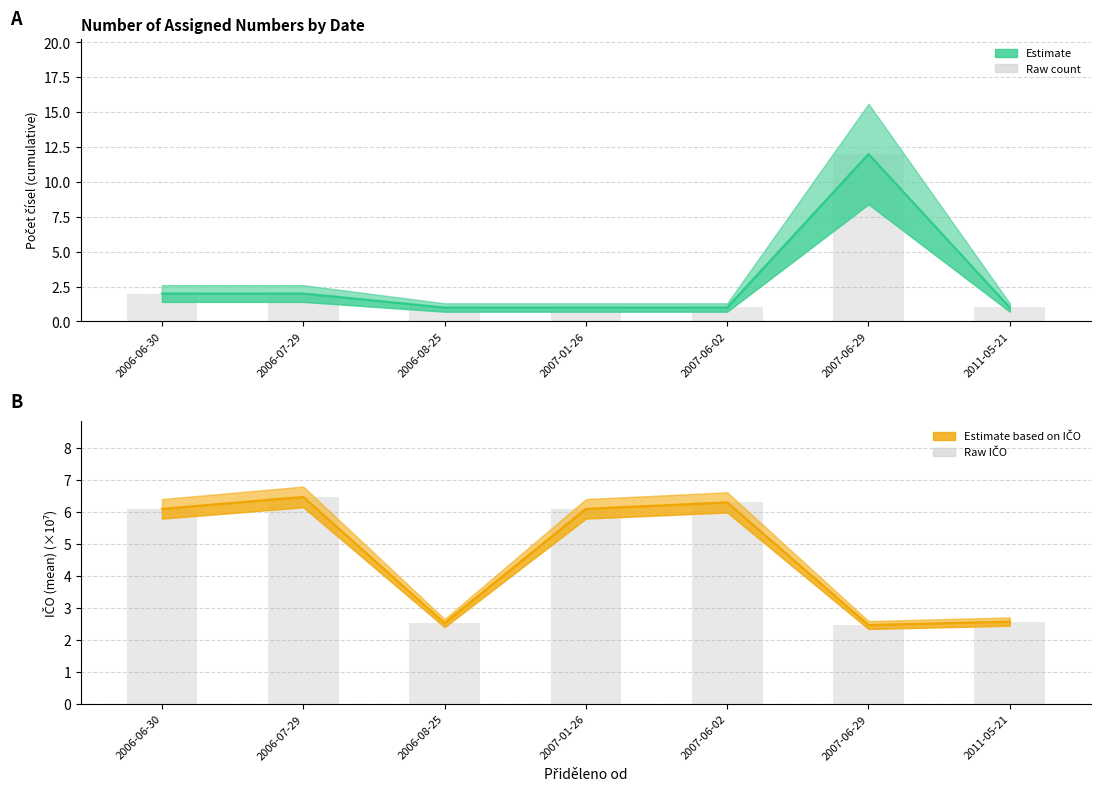

Is the value of Raw IČO at 2006-06-30 greater than the value of Raw count at 2006-07-29?

Yes